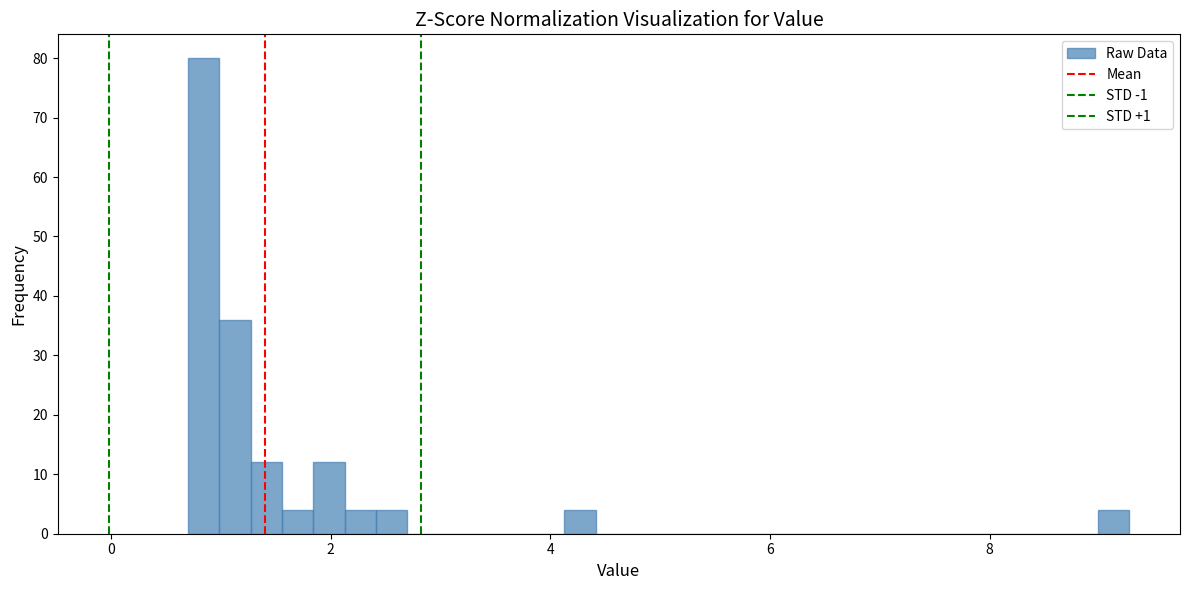

Around what value on the x-axis is the tallest bar? Give the approximate position of its centre, as read against the axis.

0.8